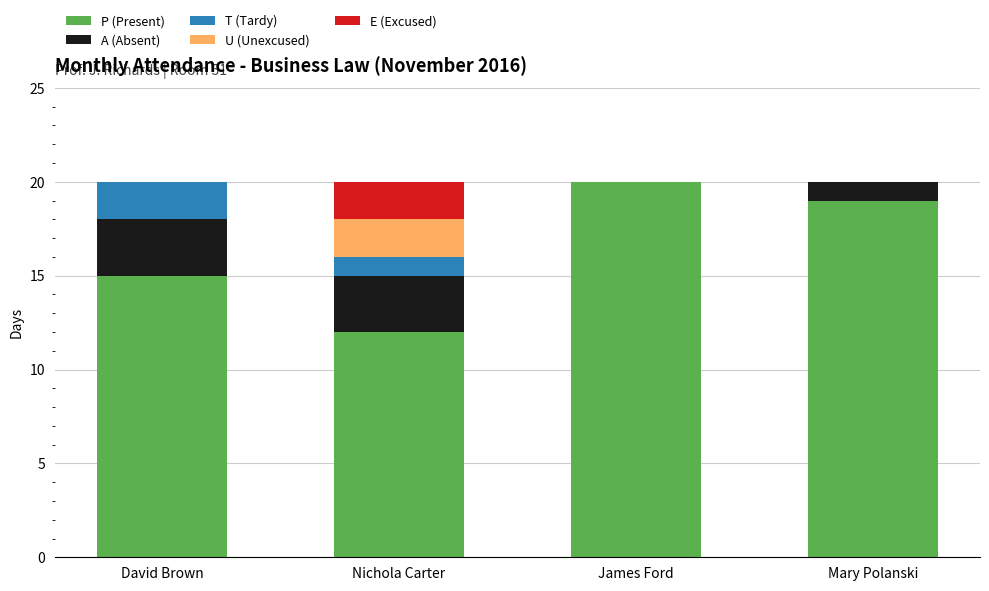

What is the total value across all series at James Ford?

20